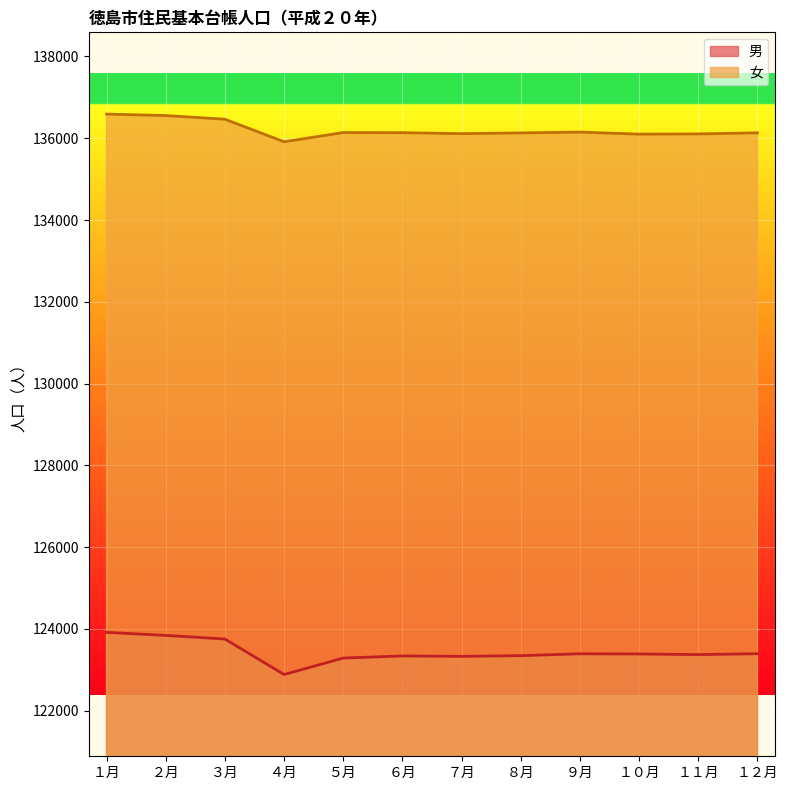

Reading left to right, extract all data points from this chart.

男: １月=123916	２月=123841	３月=123753	４月=122885	５月=123287	６月=123339	７月=123329	８月=123346	９月=123391	１０月=123387	１１月=123372	１２月=123393
女: １月=136591	２月=136556	３月=136466	４月=135914	５月=136140	６月=136137	７月=136113	８月=136131	９月=136151	１０月=136101	１１月=136106	１２月=136133